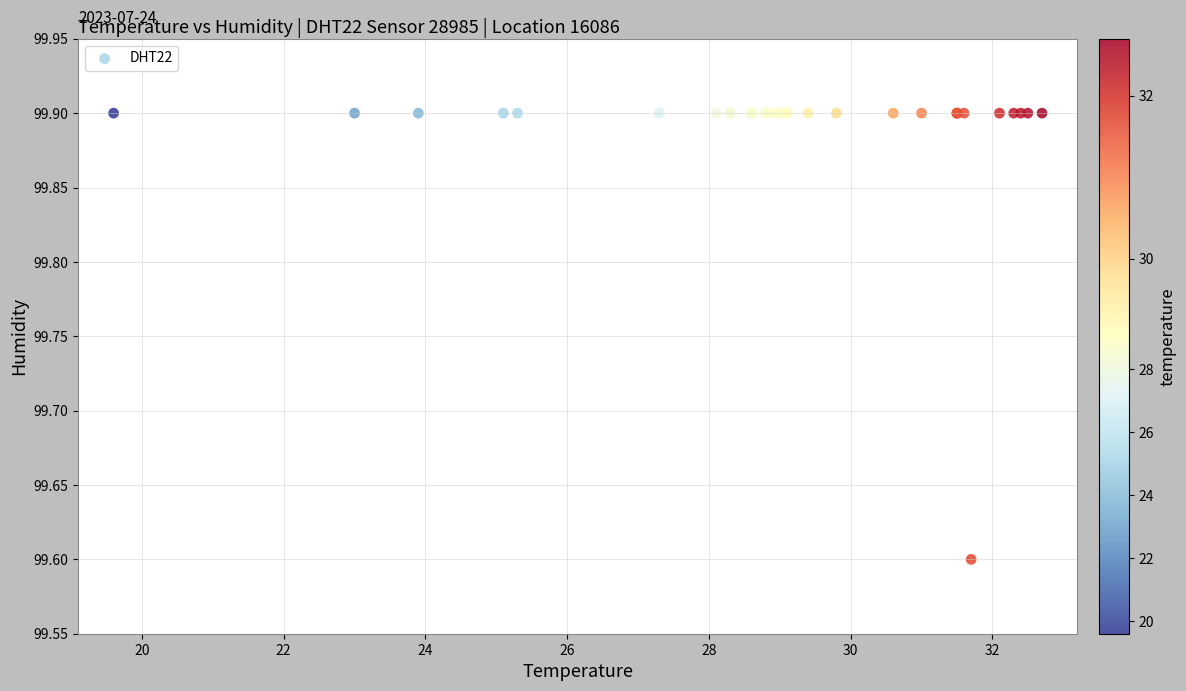

What Y value in the scatter plot is closest to 99?

99.6